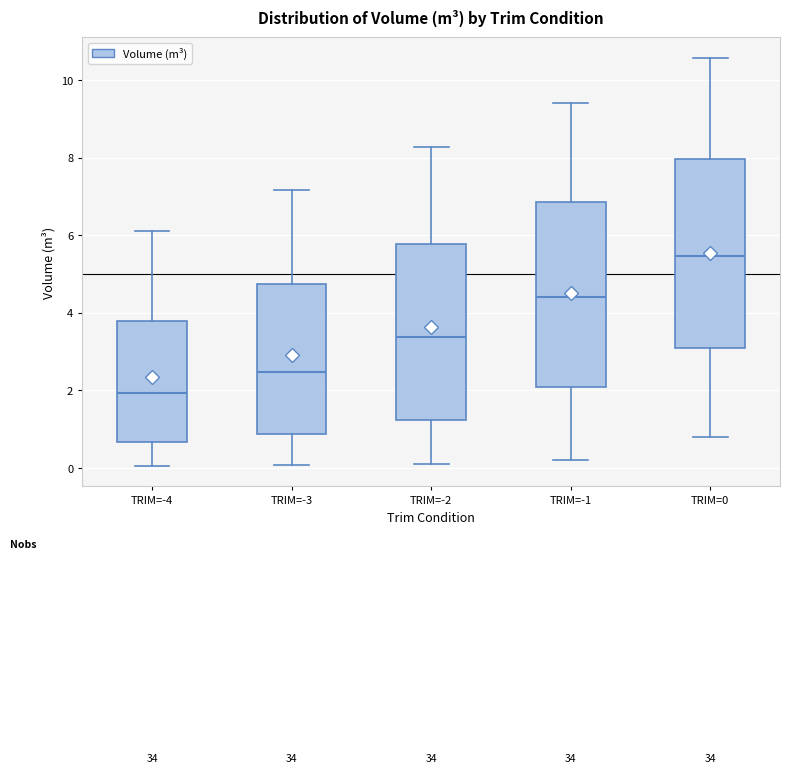

Which box has the lowest median line?

TRIM=-4